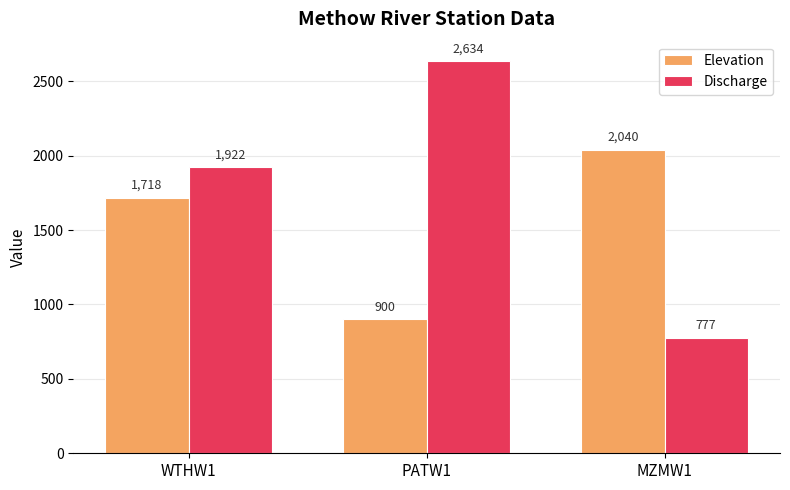

Which series has the largest range (max minus min)?

Discharge